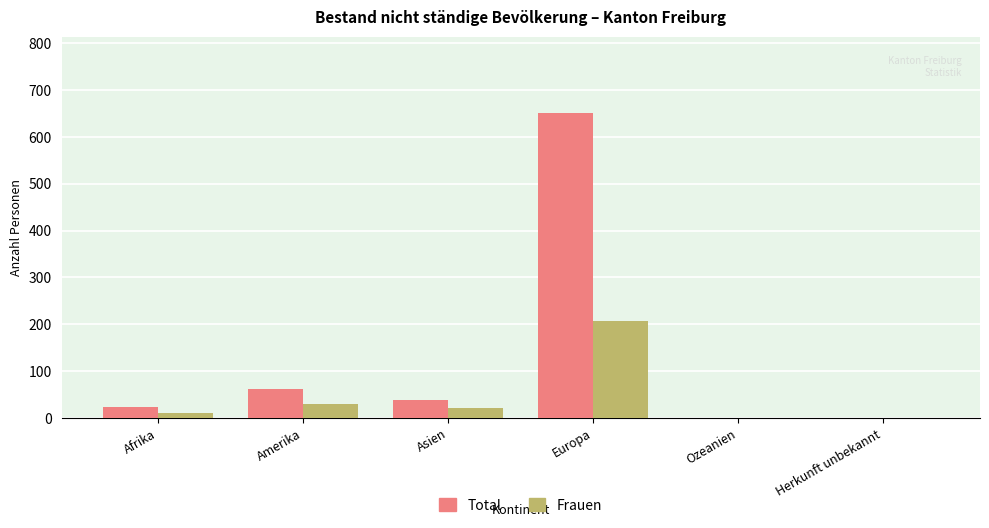

What is the highest value of the Total series?

651